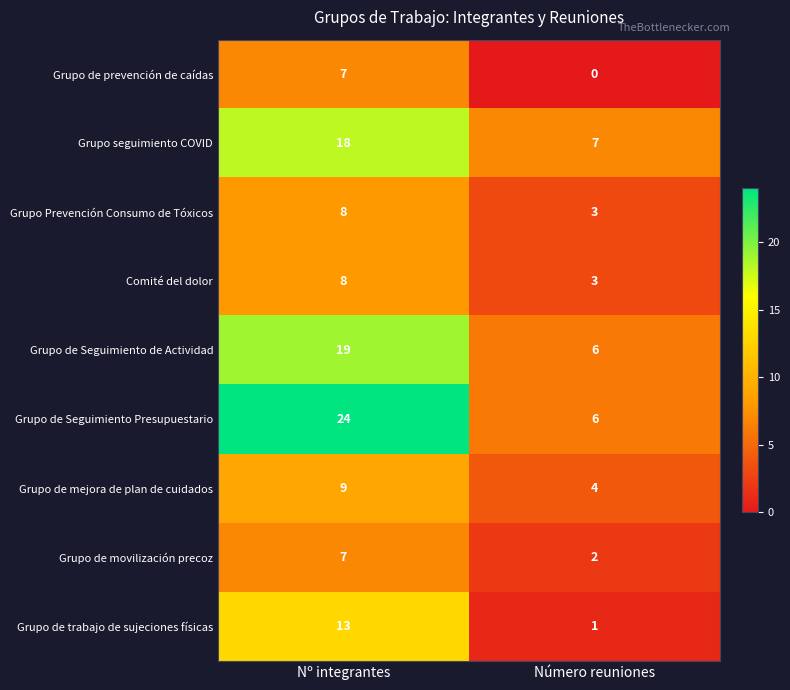

List the labels in order of Grupo Prevención Consumo de Tóxicos value, smallest first.

Número reuniones, Nº integrantes